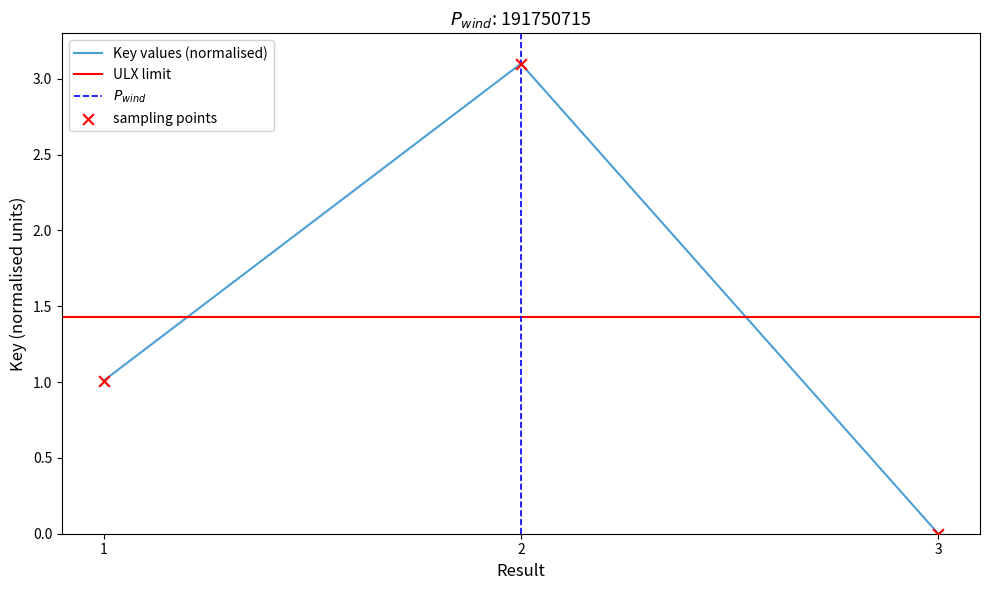

Which has a higher value, 1 or 3?

1